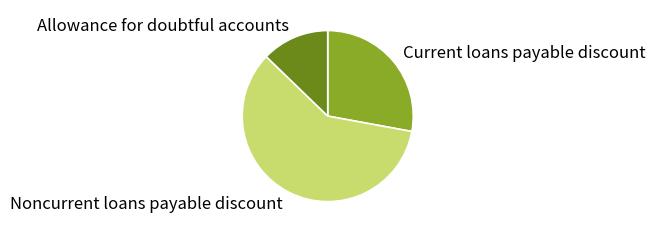

Do Current loans payable discount and Noncurrent loans payable discount together represent more than half of the pie?

Yes